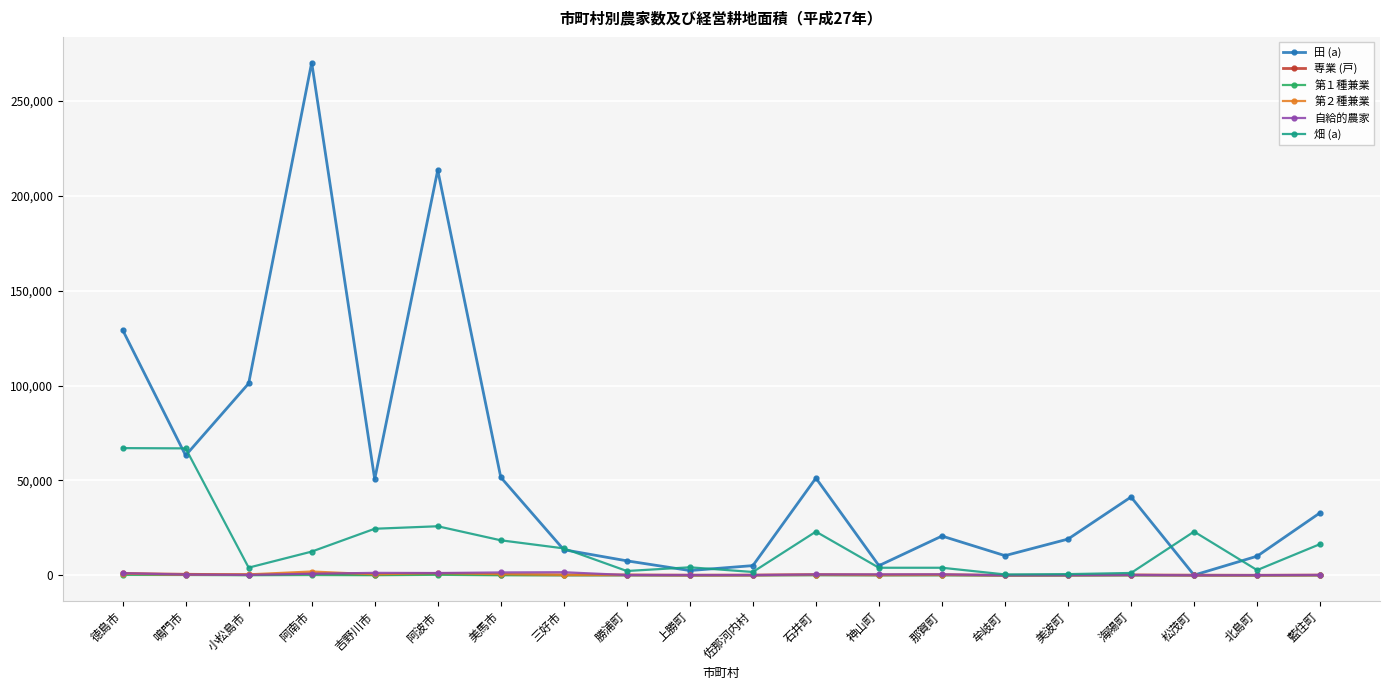

At which category is the sum across all series the highest?

阿南市